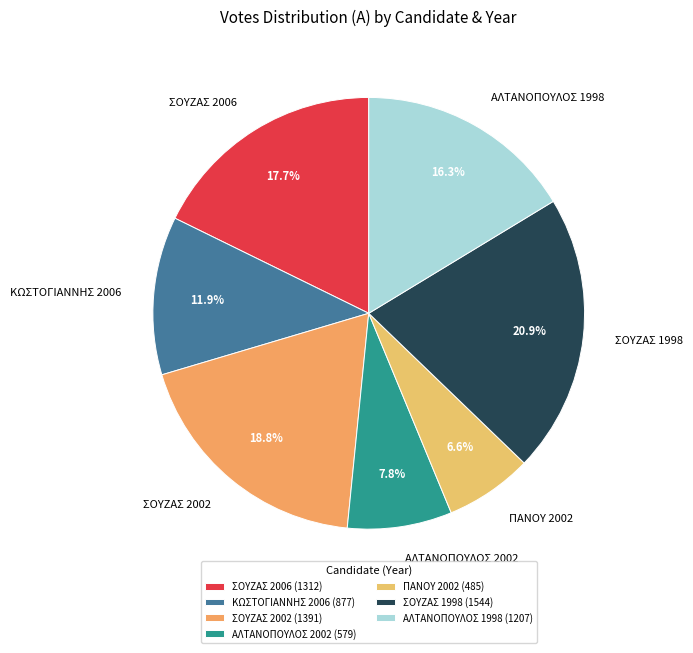

Count the number of slices in the pie.

7